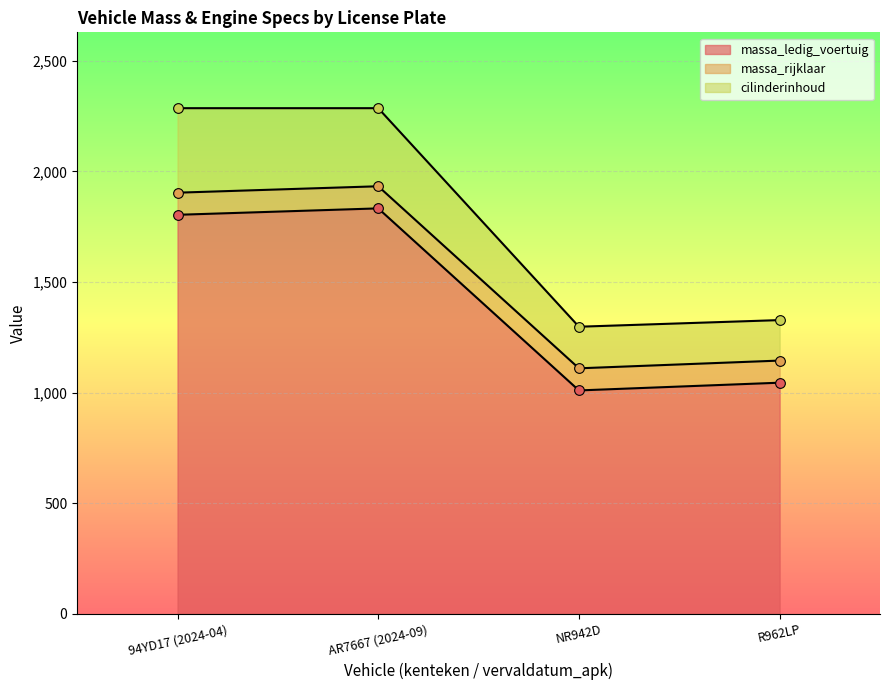

How many interior local valleys does the massa_ledig_voertuig series have?

1